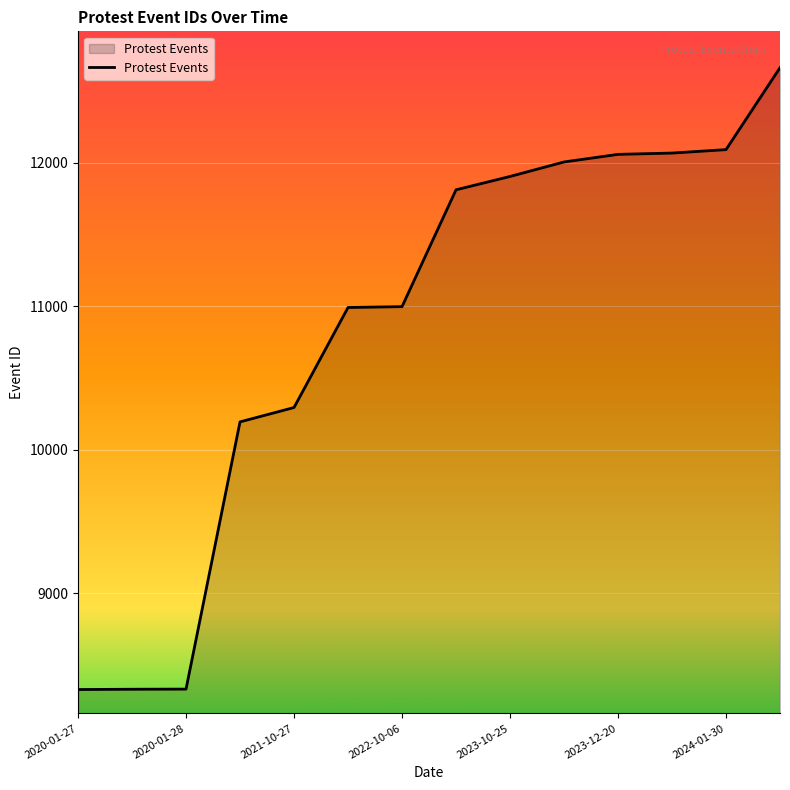

What is the difference between the maximum and minimum values?

4333